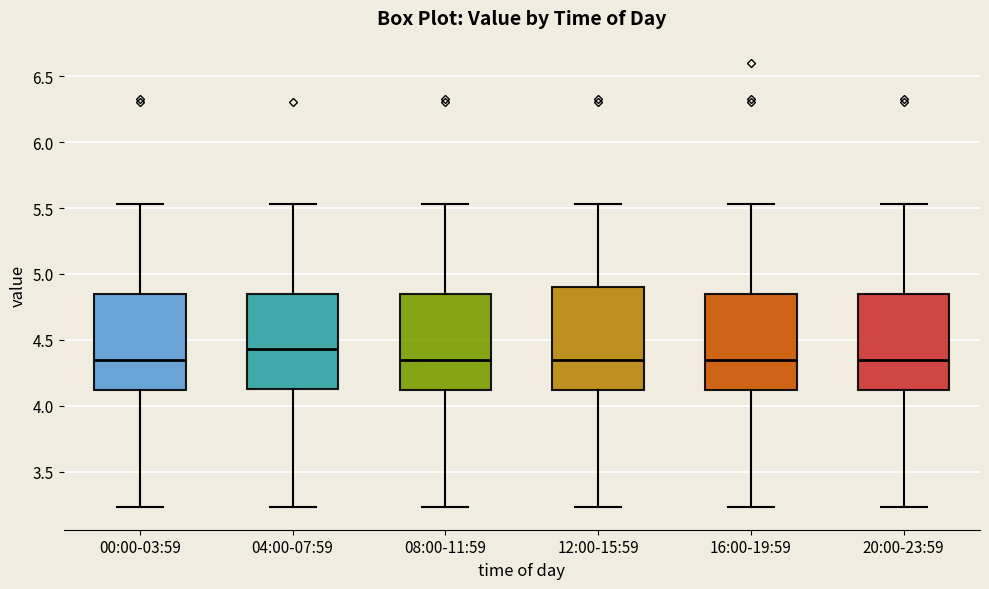

Which box is the tallest, from its lower edge to its upper edge?

12:00-15:59